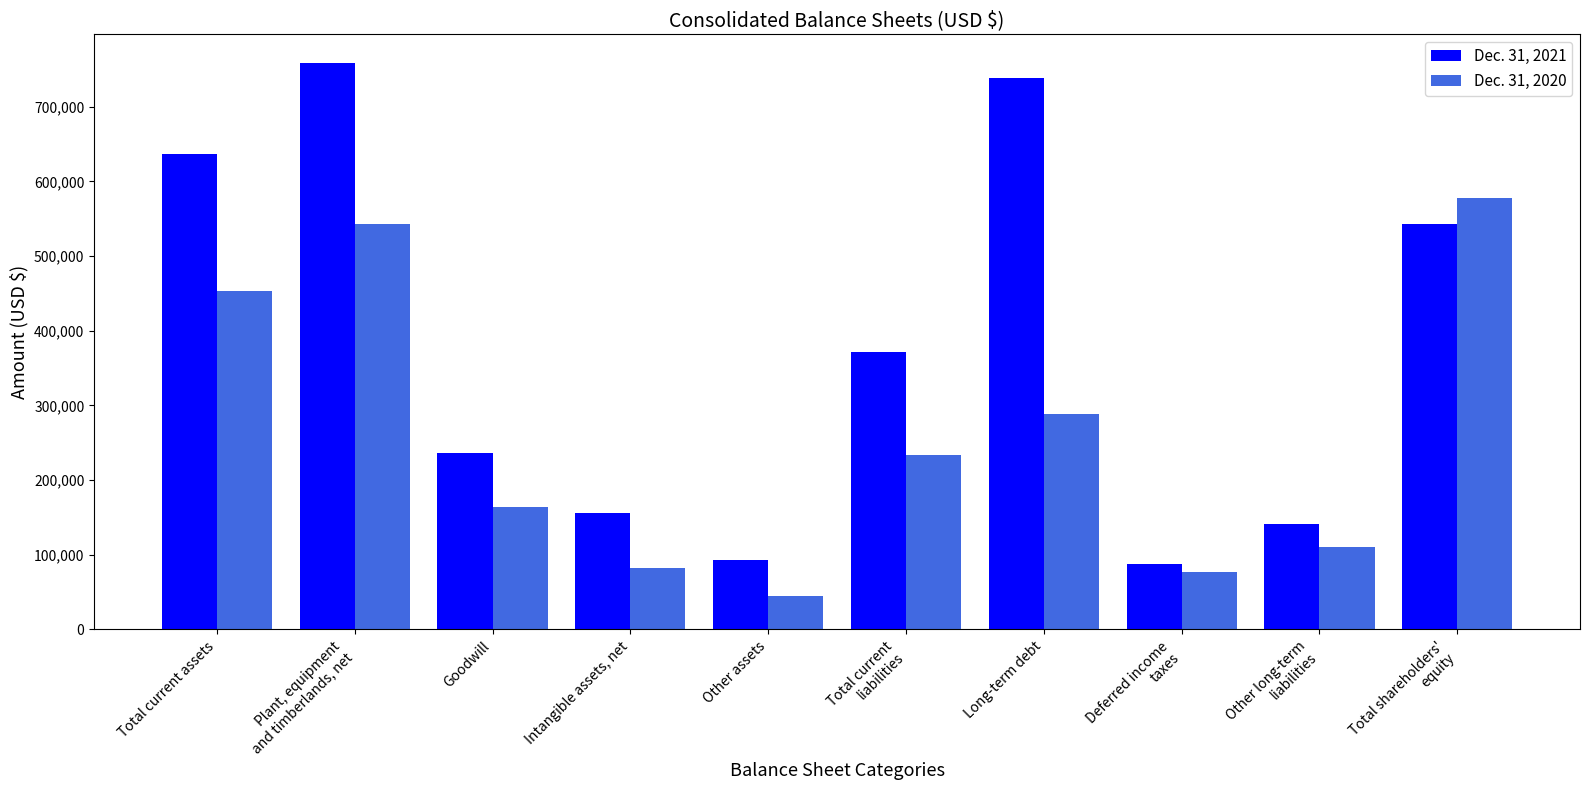

How many bars are there in total?

20